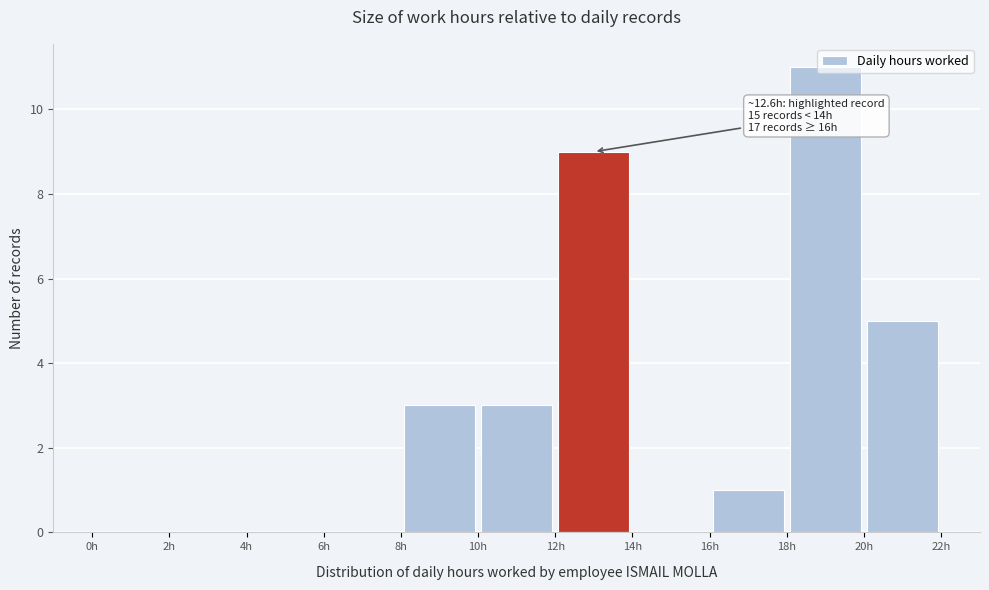

Over which range of the x-axis is the bar tallest?

18 to 20